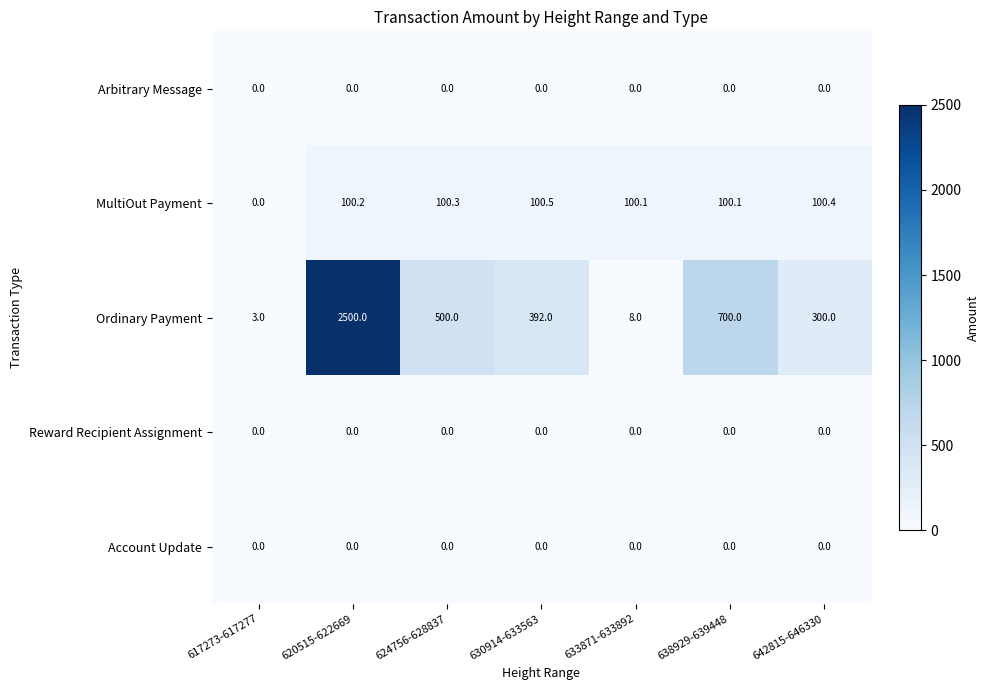

Is it true that Ordinary Payment equals 500.0 at 624756-628837?

True